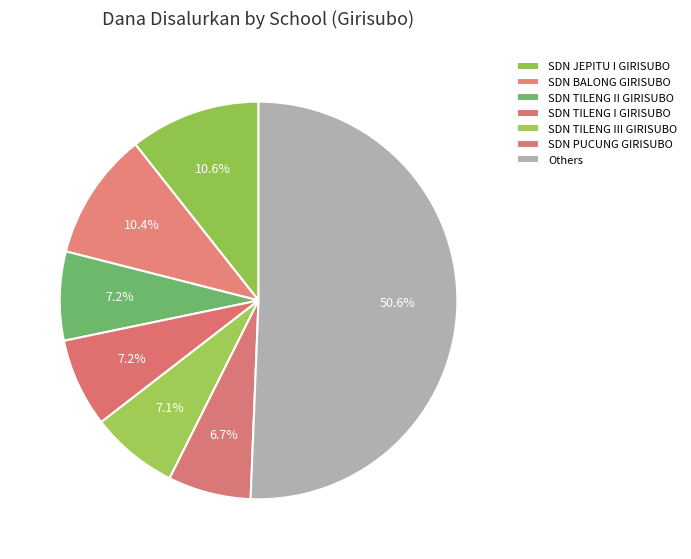

Is SDN TILENG II GIRISUBO the majority of the pie?

No